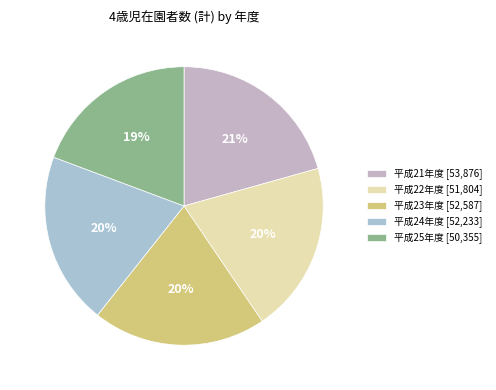

What is the largest slice in the pie chart?

平成21年度